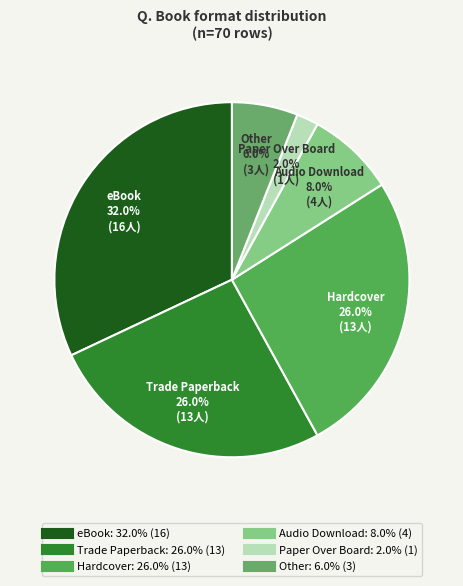

How many segments does this pie chart have?

6